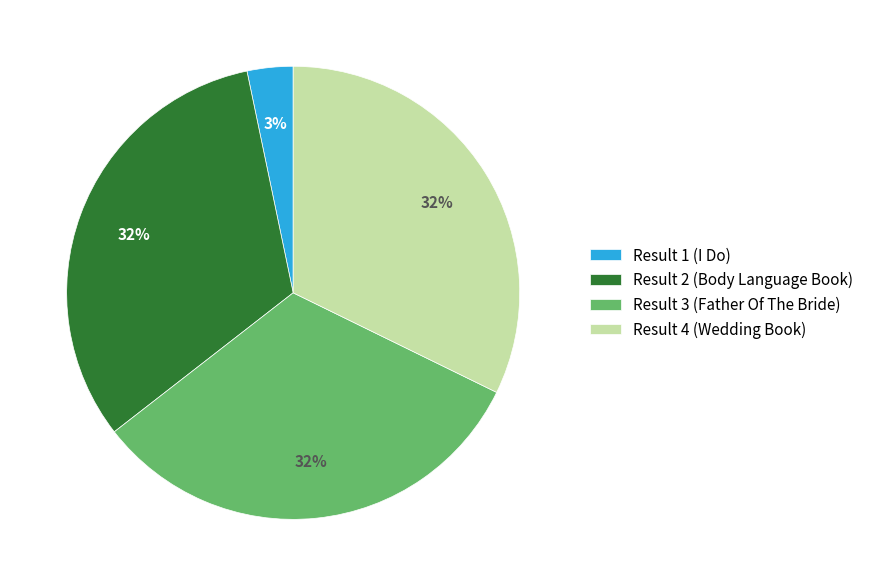

To the nearest percent, what percentage of the pie is Result 2 (Body Language Book)?

32%